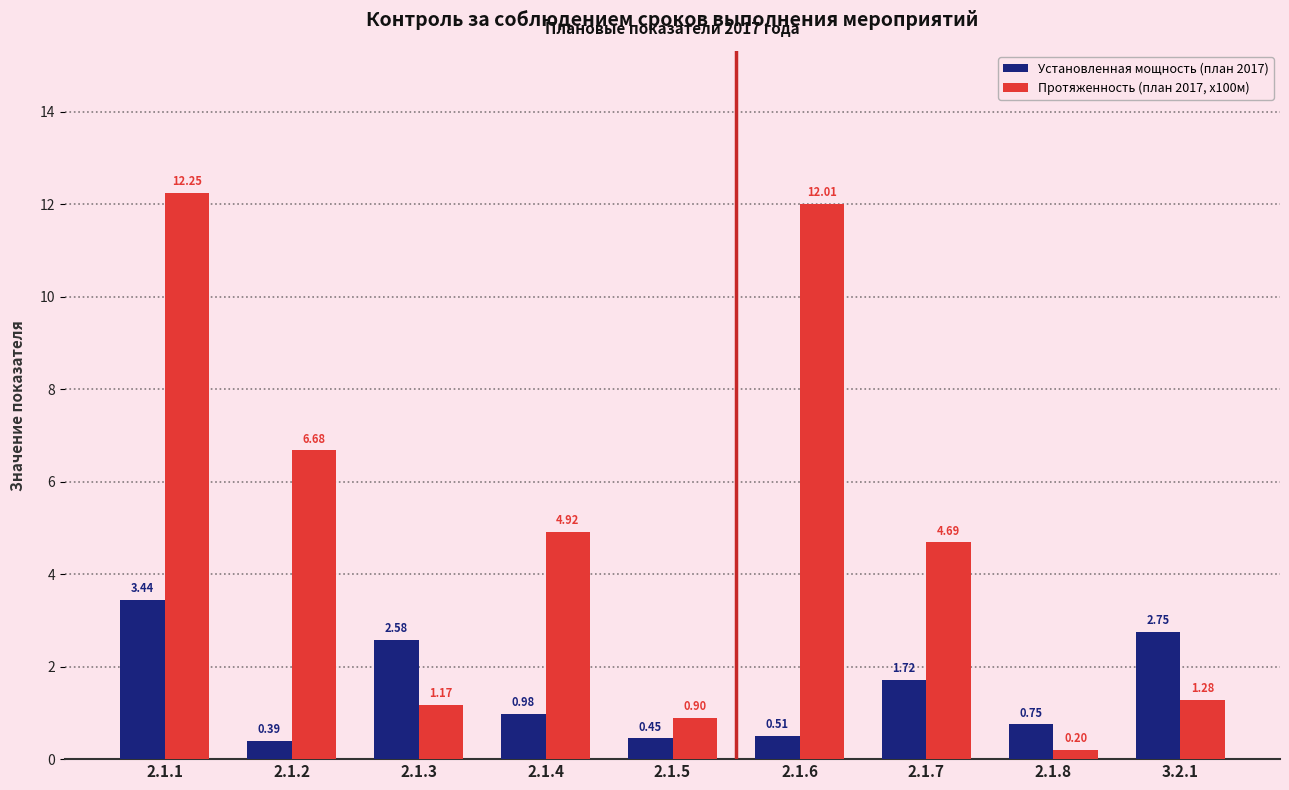

What position from the left is 3.2.1?

9